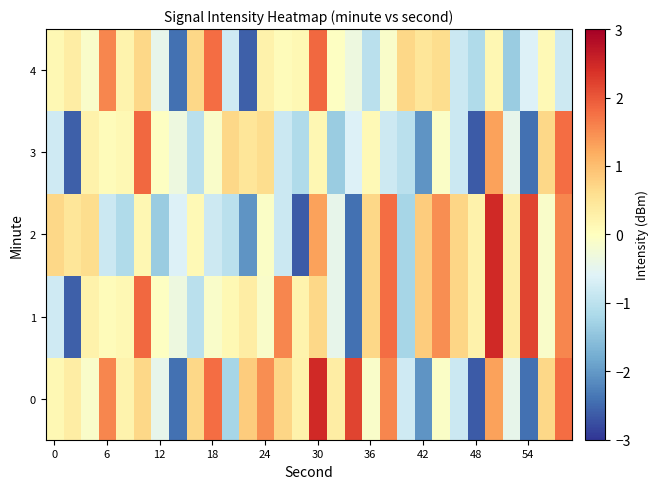

At how many categories does at least one series exceed 1?

12